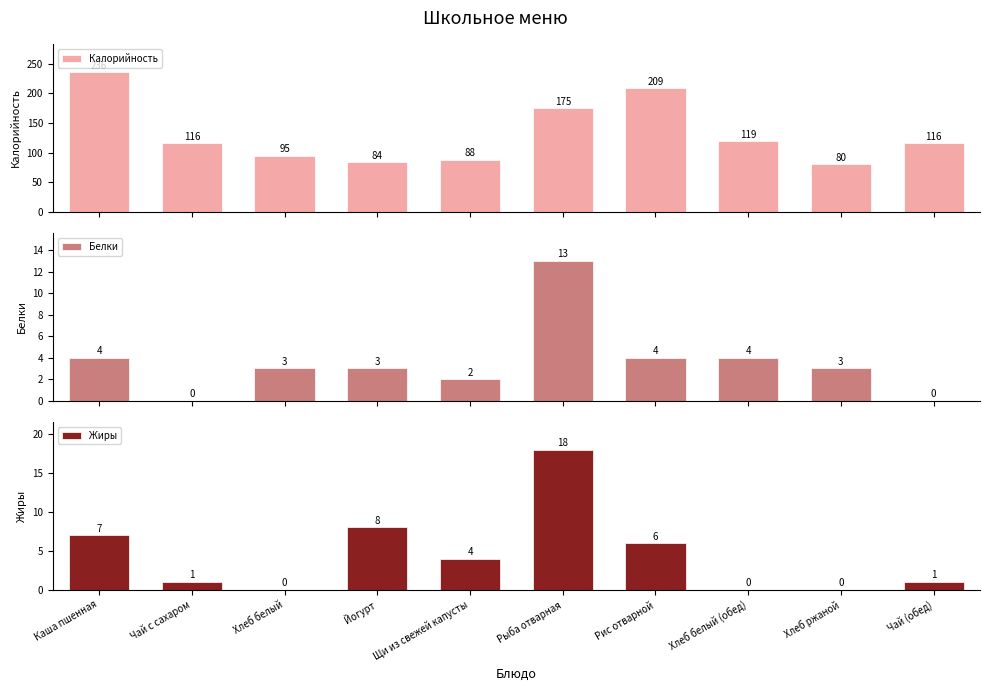

Does the chart contain stacked bars?

No